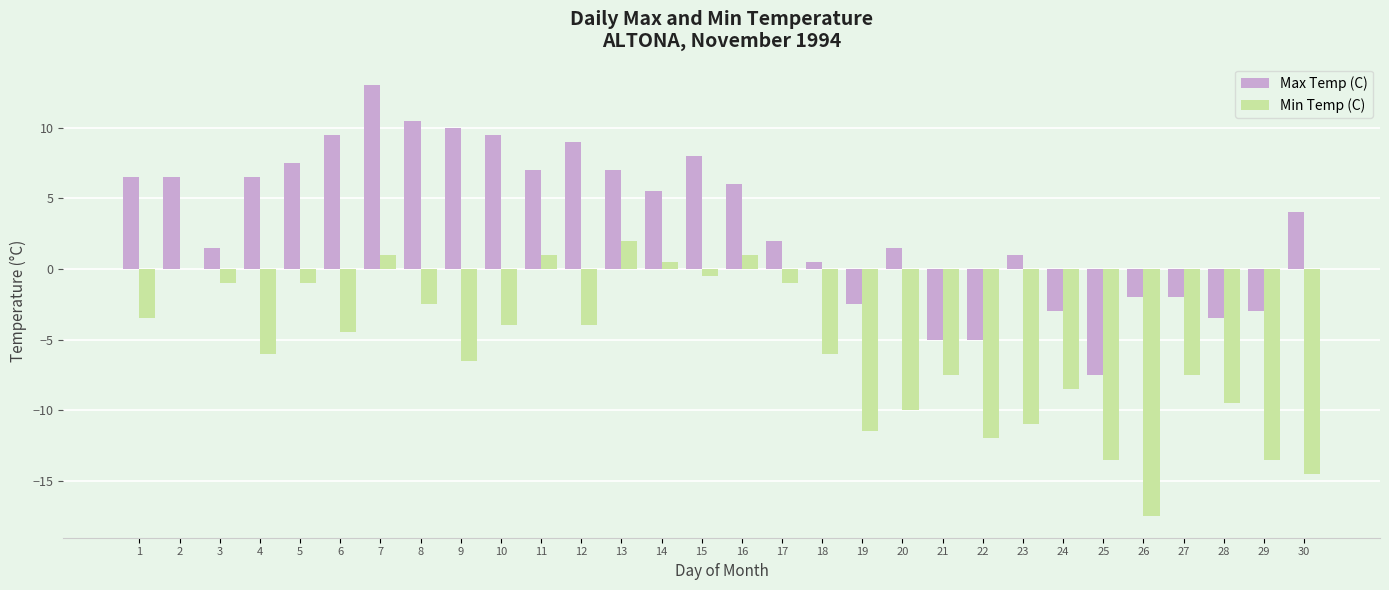

Reading left to right, what are all the values shown in this chart?

Max Temp (C): 6.5	6.5	1.5	6.5	7.5	9.5	13.0	10.5	10.0	9.5	7.0	9.0	7.0	5.5	8.0	6.0	2.0	0.5	-2.5	1.5	-5.0	-5.0	1.0	-3.0	-7.5	-2.0	-2.0	-3.5	-3.0	4.0
Min Temp (C): -3.5	0.0	-1.0	-6.0	-1.0	-4.5	1.0	-2.5	-6.5	-4.0	1.0	-4.0	2.0	0.5	-0.5	1.0	-1.0	-6.0	-11.5	-10.0	-7.5	-12.0	-11.0	-8.5	-13.5	-17.5	-7.5	-9.5	-13.5	-14.5